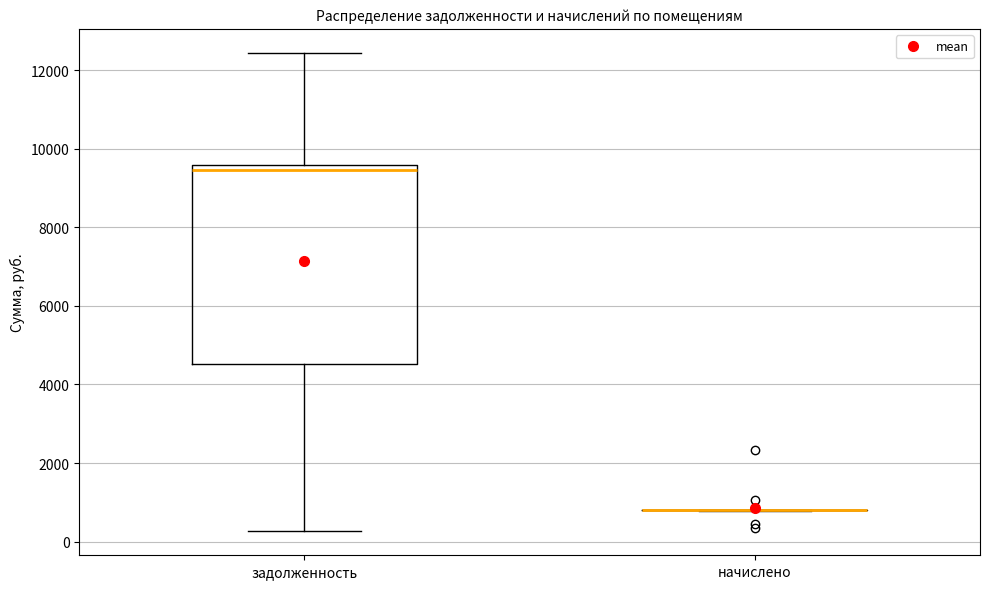

Reading left to right, read every box against the y-axis: the position of its median line, the range the box covers, and the ends of its whiskers. The values are not printed on the chart, so give them approximately, as read against the axis.

задолженность: median 9400, box 4600 to 9600, whiskers 200 to 12400
начислено: box collapsed to a line at 800, whiskers 800 to 800